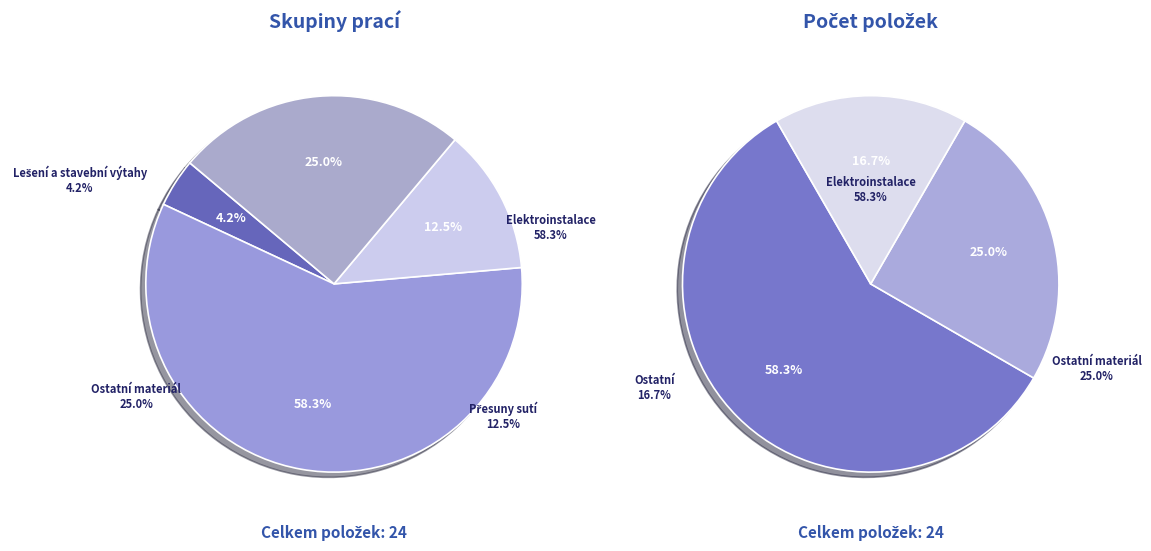

To the nearest percent, what portion does Elektroinstalace represent?

58%